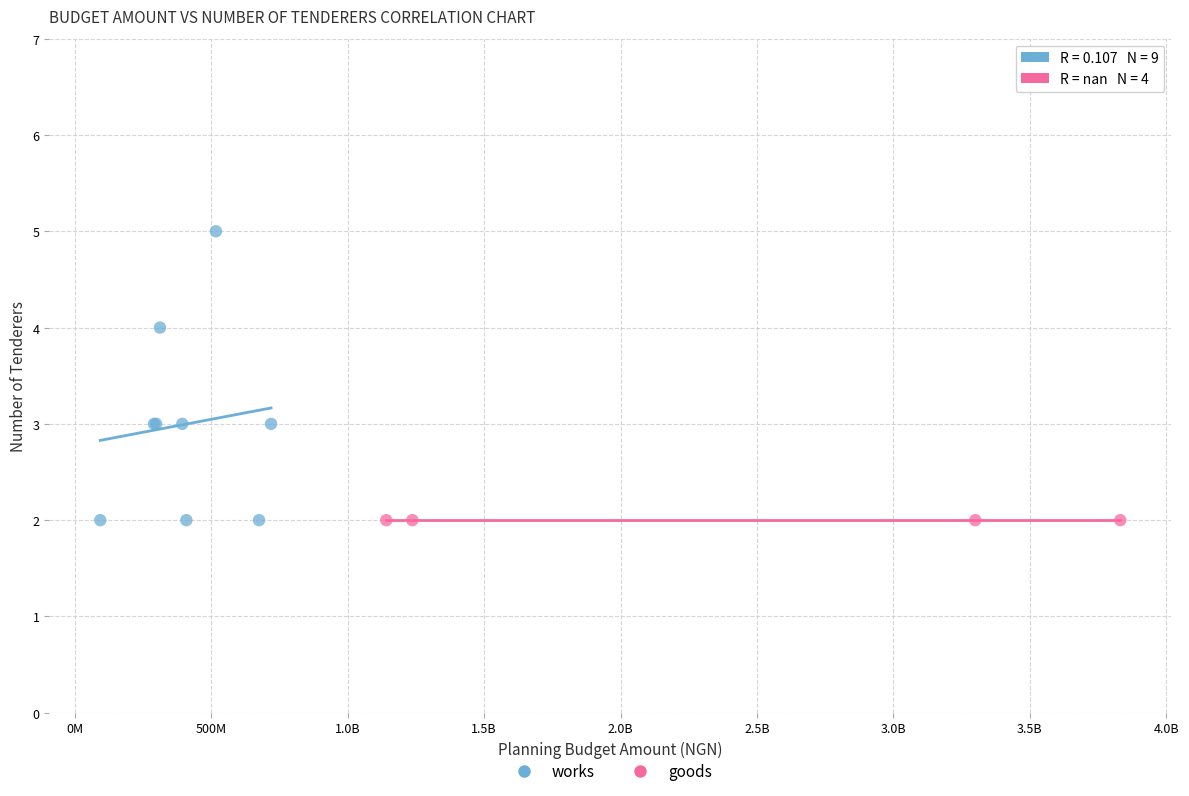

Which series contains the highest Y value?

works